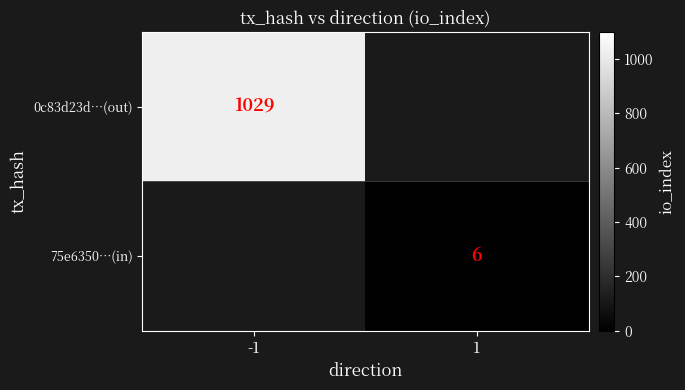

What is the smallest value displayed?

6.0